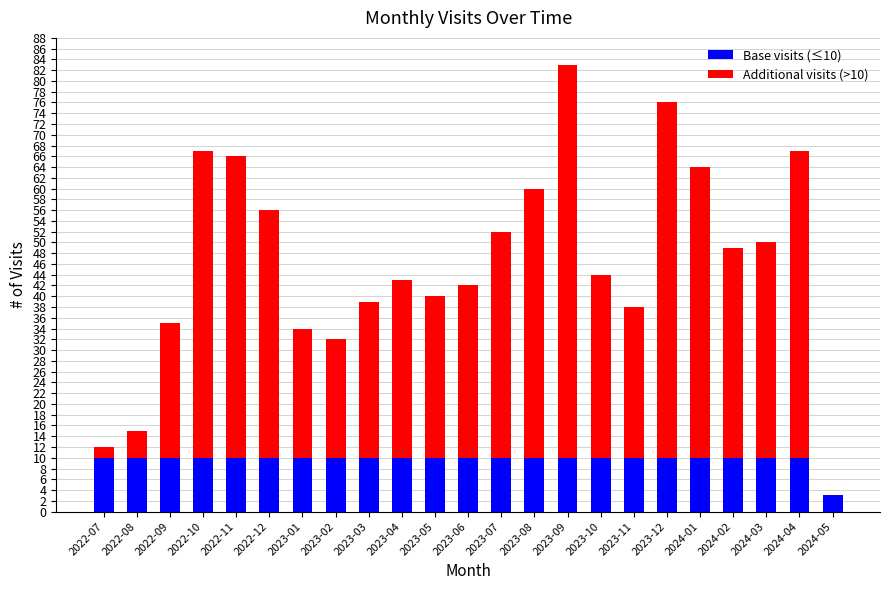

What is the total value across all series at 2023-11?

38